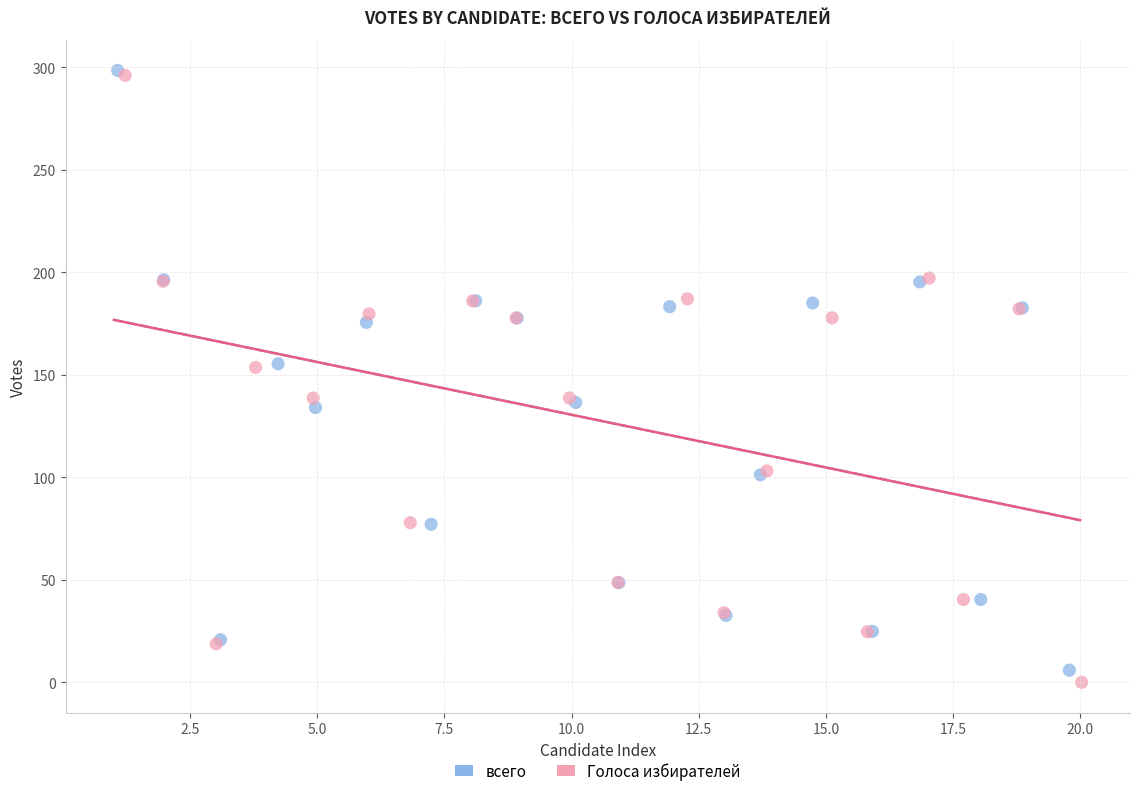

Which series has the widest spread of Y values?

Голоса избирателей